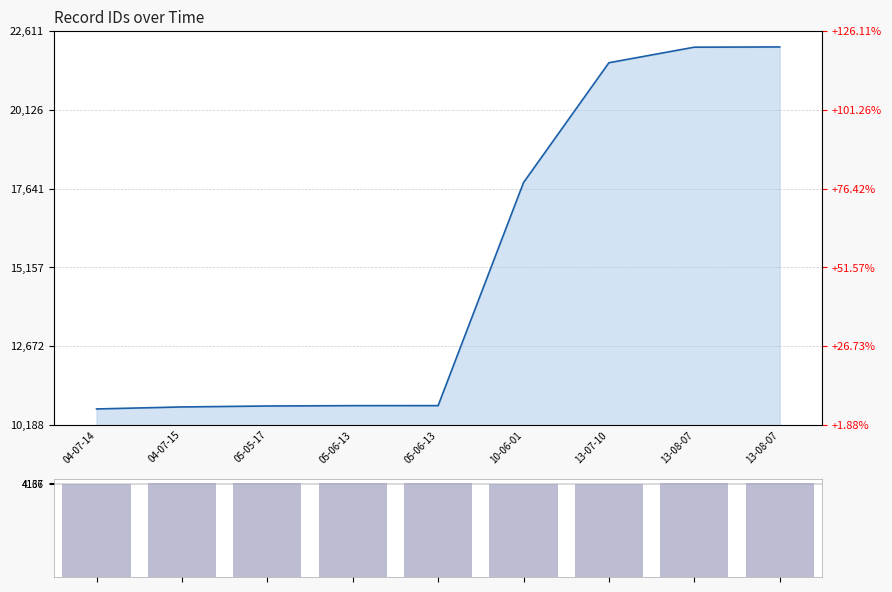

What is the label of the 4th bar from the right?

10-06-01